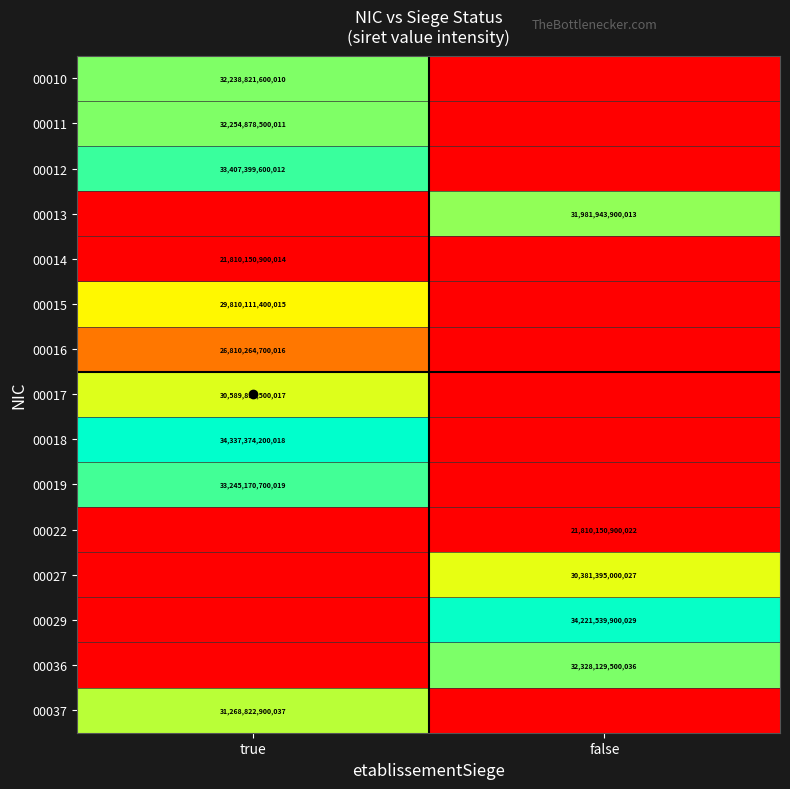

Rank the series at true from lowest to highest value.

00013, 00014, 00022, 00027, 00029, 00036, 00016, 00015, 00017, 00037, 00010, 00011, 00019, 00012, 00018